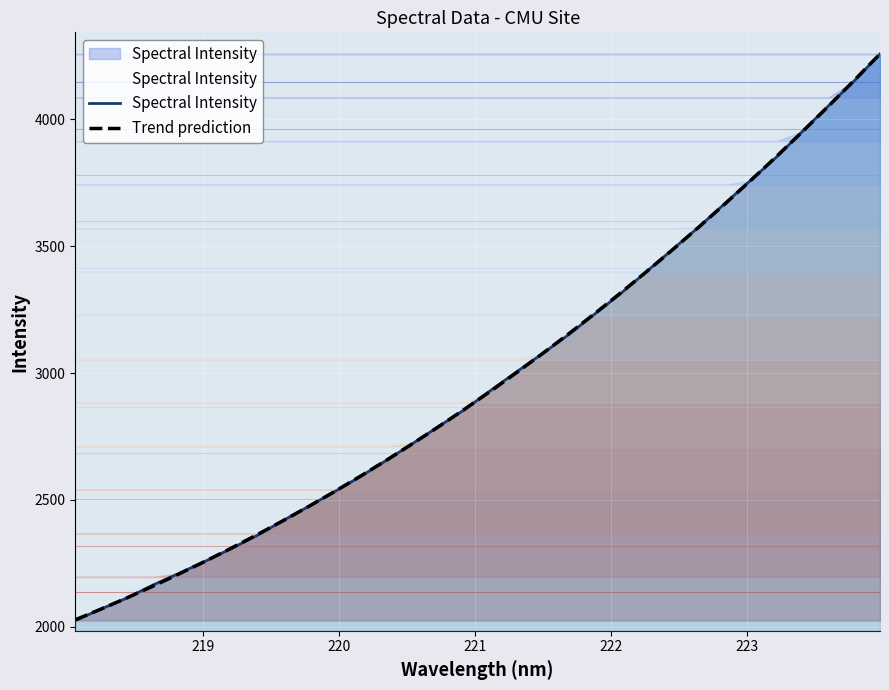

Rank the series by their maximum value, from lowest to highest.

Spectral Intensity, Trend prediction